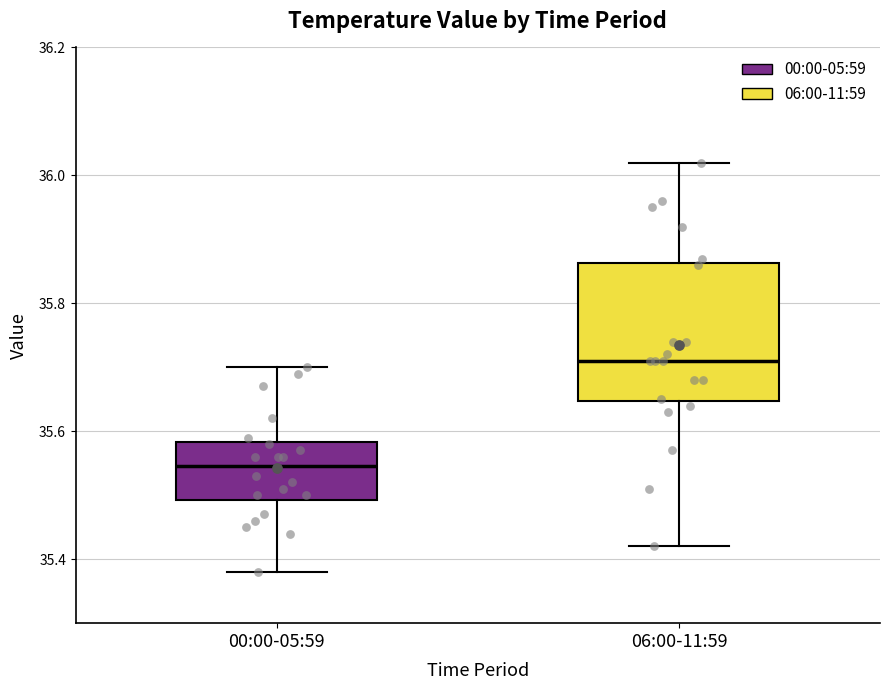

Reading left to right, read every box against the y-axis: the position of its median line, the range the box covers, and the ends of its whiskers. The values are not printed on the chart, so give them approximately, as read against the axis.

00:00-05:59: median 35.54, box 35.50 to 35.58, whiskers 35.38 to 35.70
06:00-11:59: median 35.72, box 35.64 to 35.86, whiskers 35.42 to 36.02